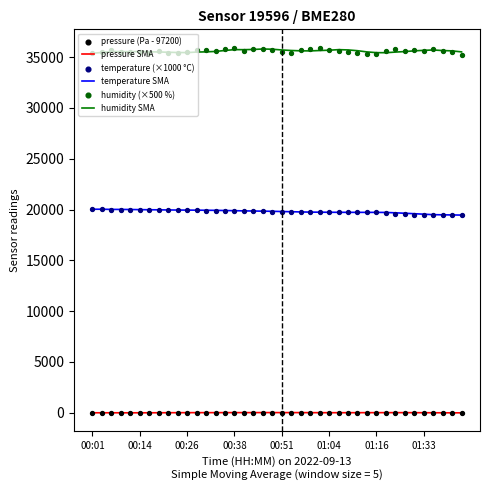

True or false: temperature SMA and pressure SMA intersect in this chart.

False